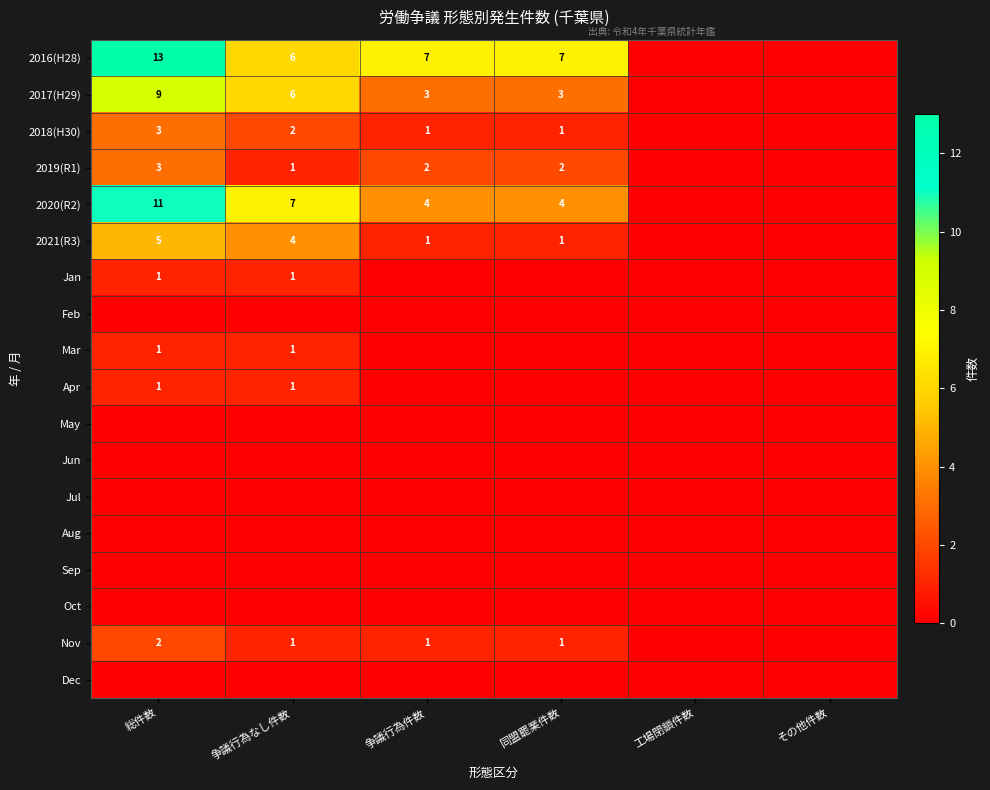

The value of 2017(H29) at 同盟罷業件数 is 2. True or false?

False